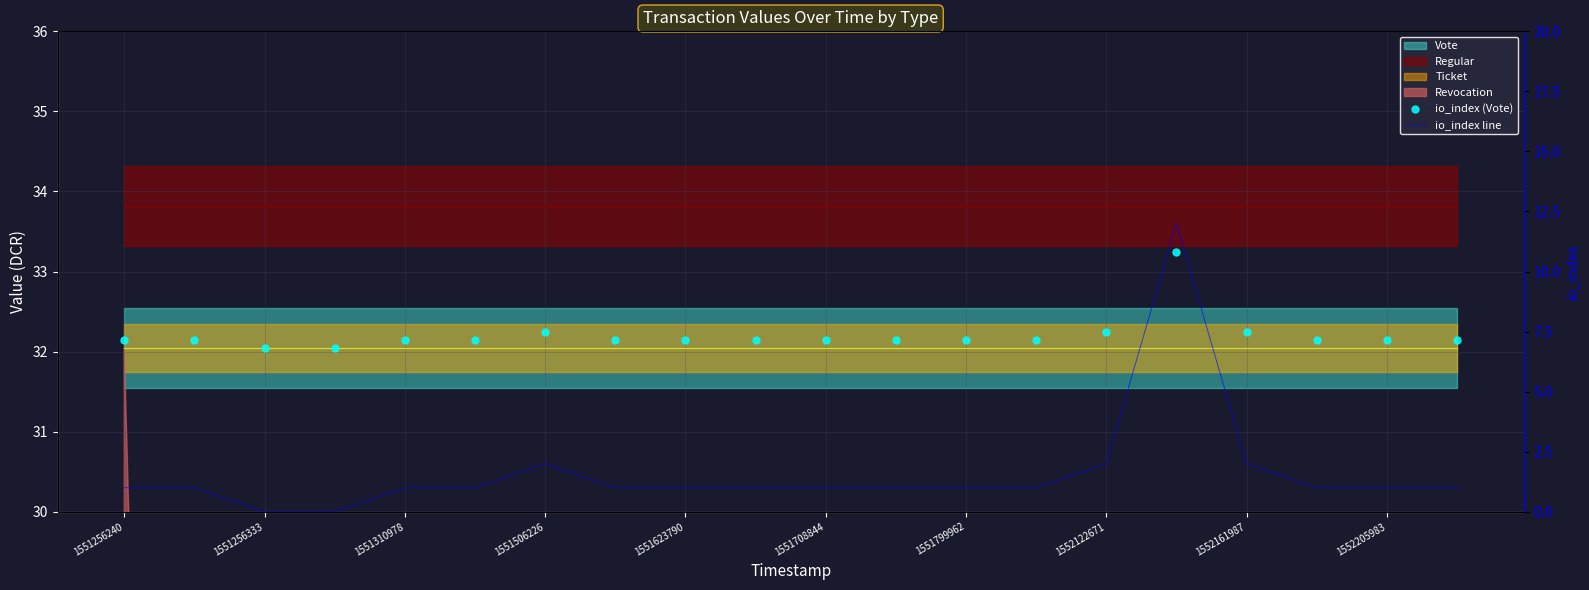

Which series contains the lowest Y value?

io_index line